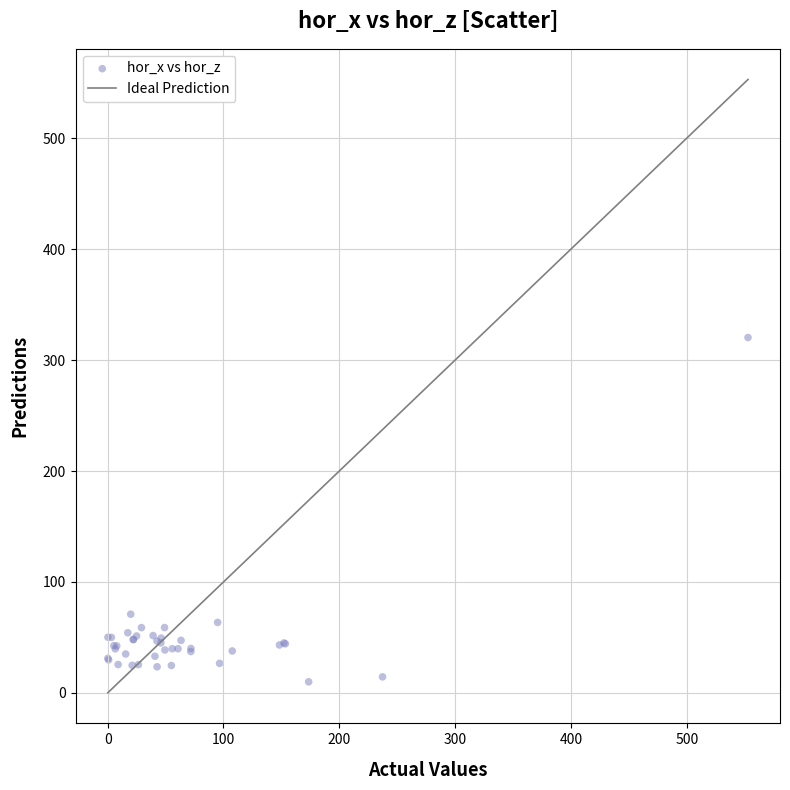

What Y value in the scatter plot is closest to 165?

71.0